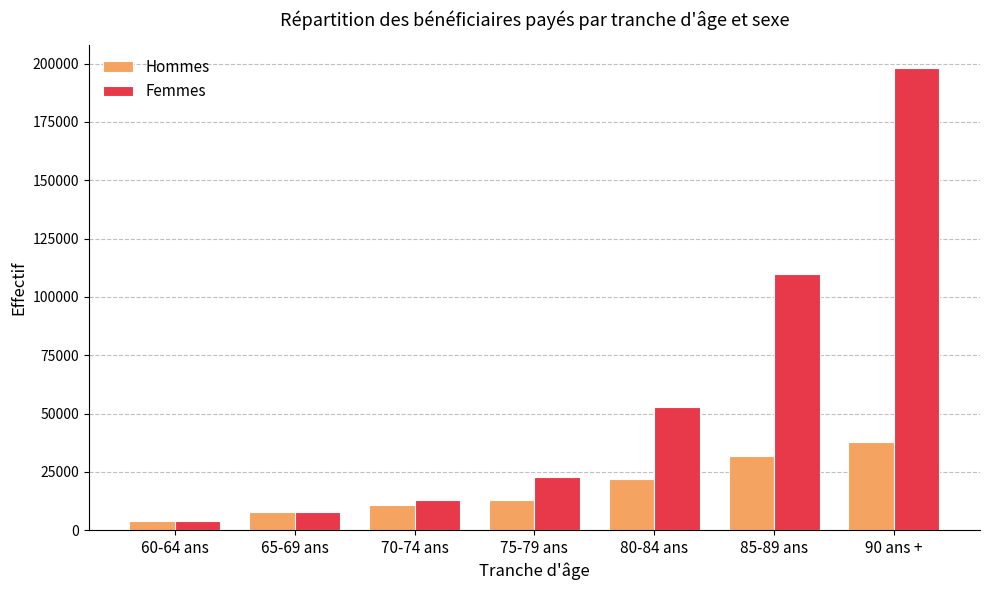

Are the bars horizontal?

No